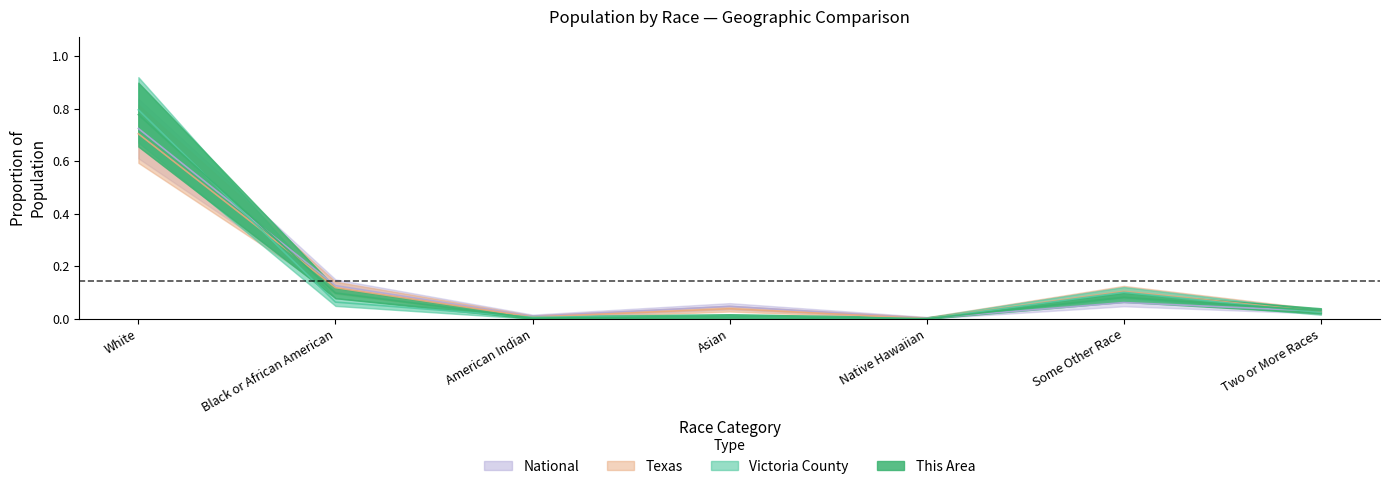

Where is the first local minimum for Victoria County?

American Indian